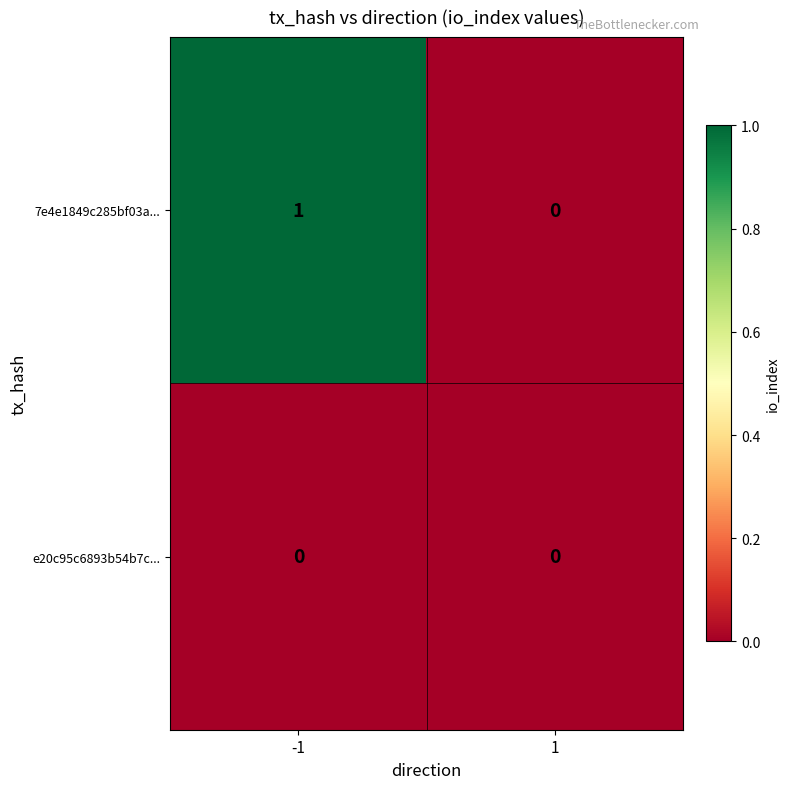

The value of e20c95c6893b54b7c... at 1 is 0. True or false?

True